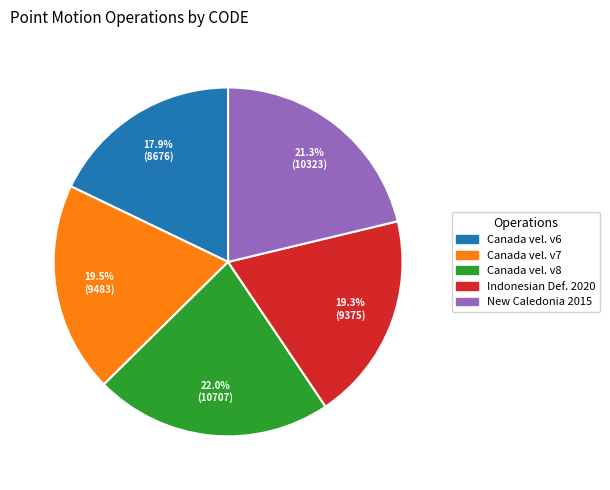

Count the number of slices in the pie.

5